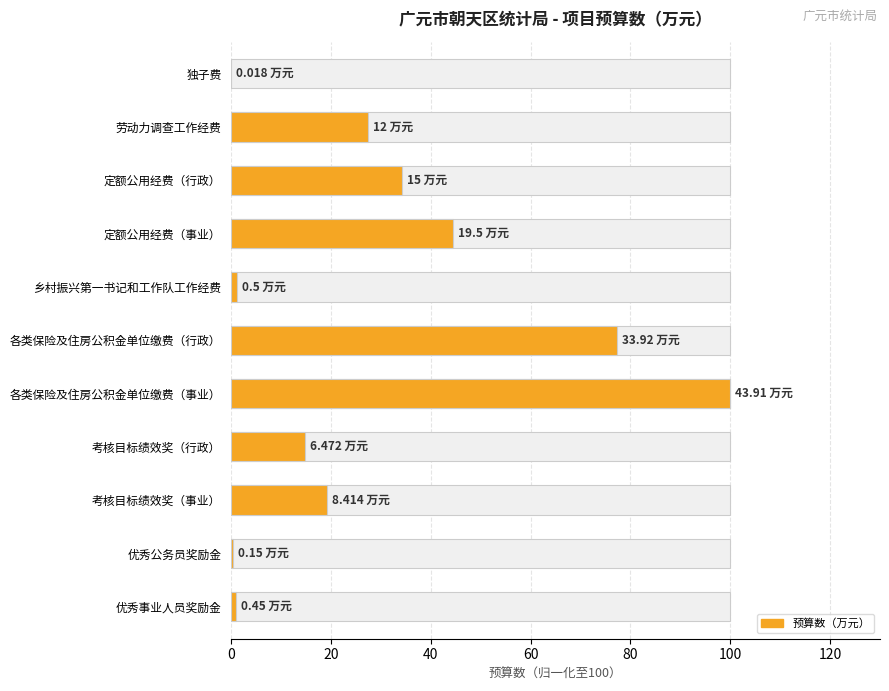

What is the sum of the values at 各类保险及住房公积金单位缴费（行政） and 劳动力调查工作经费?

104.6